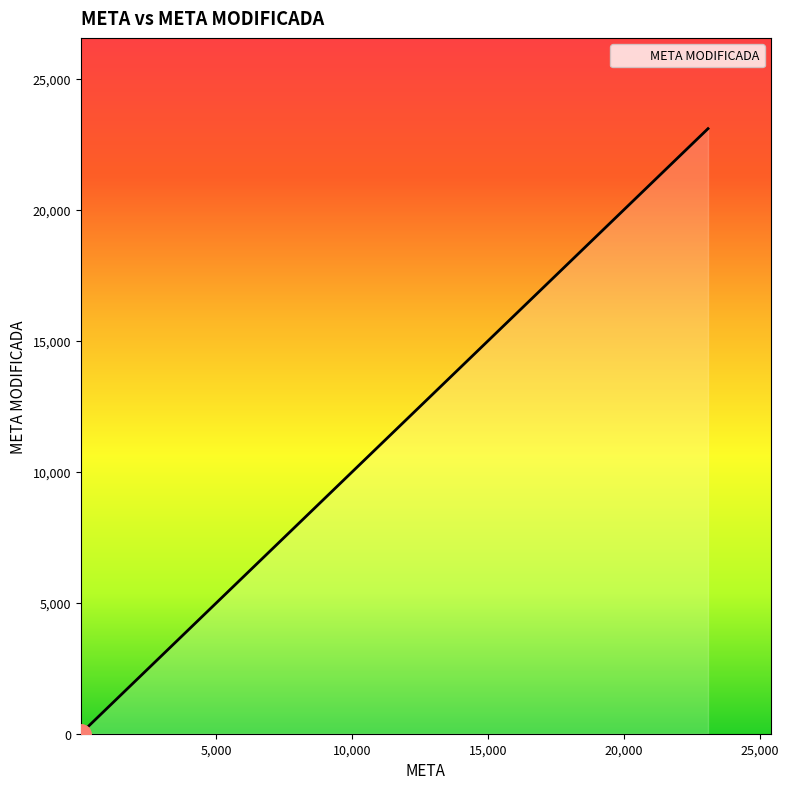

What is the smallest value displayed?

3